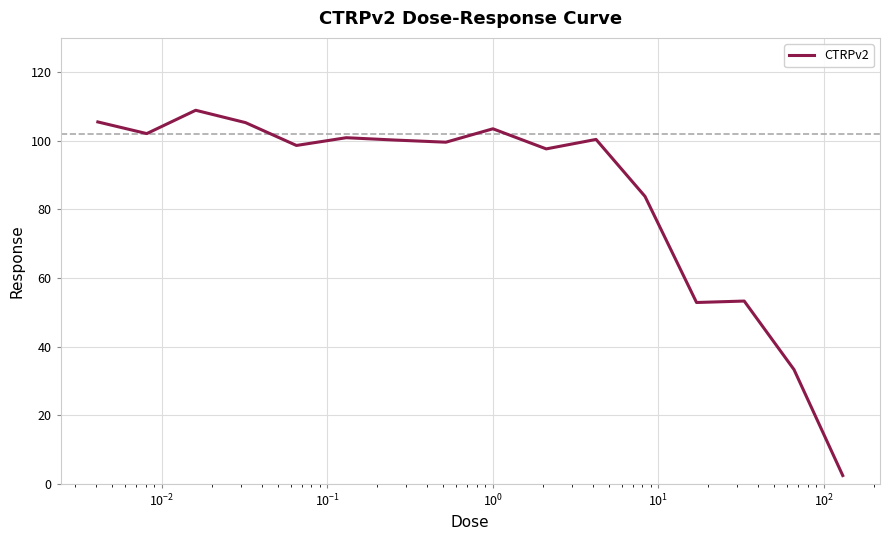

What is the difference between the maximum and minimum values?

106.5